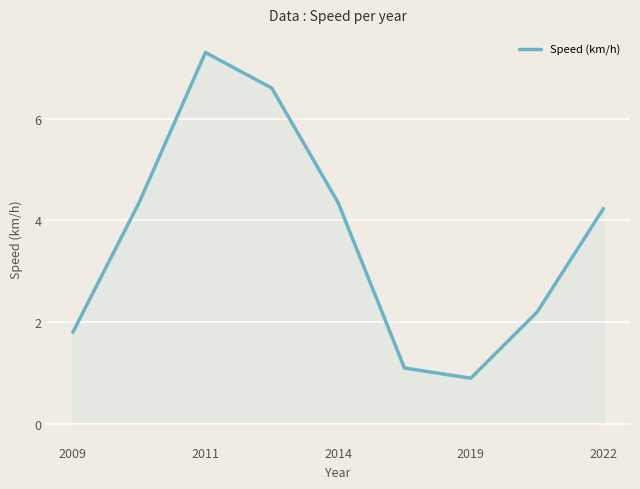

What is the greatest value displayed?

7.3